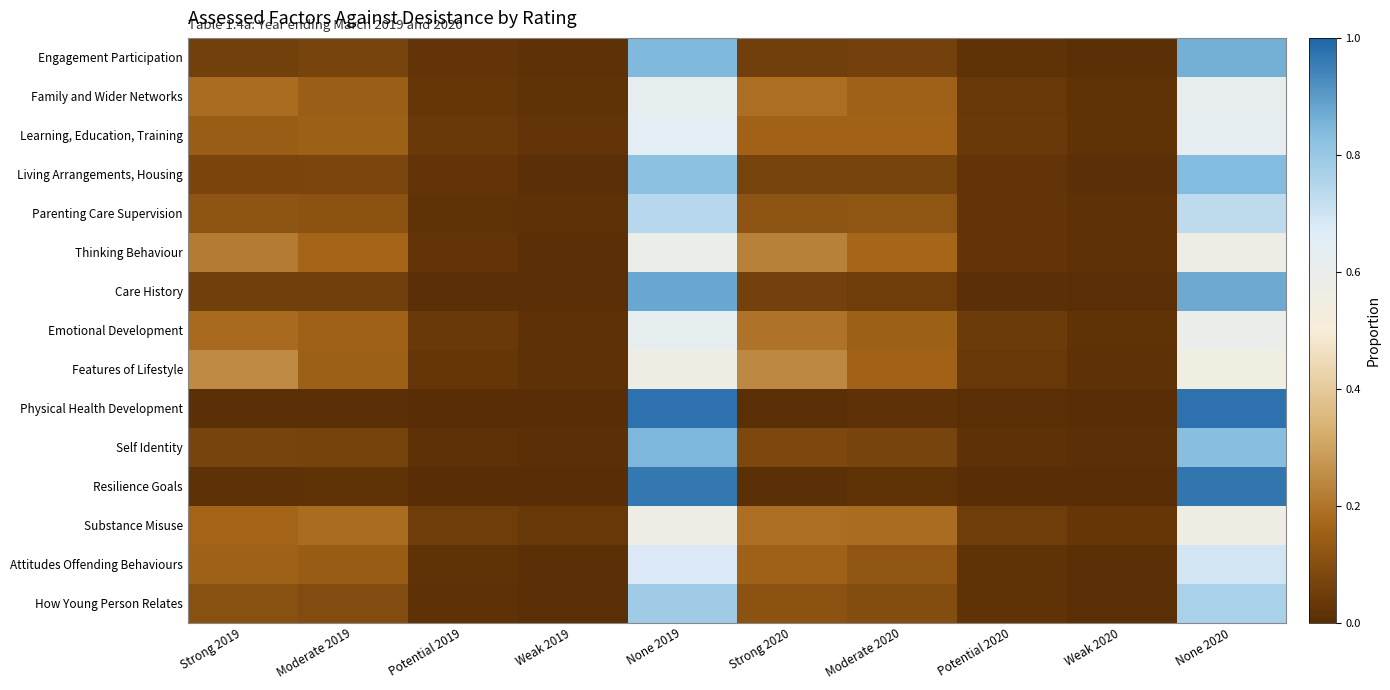

Which label corresponds to the smallest value in the chart?

Weak 2020